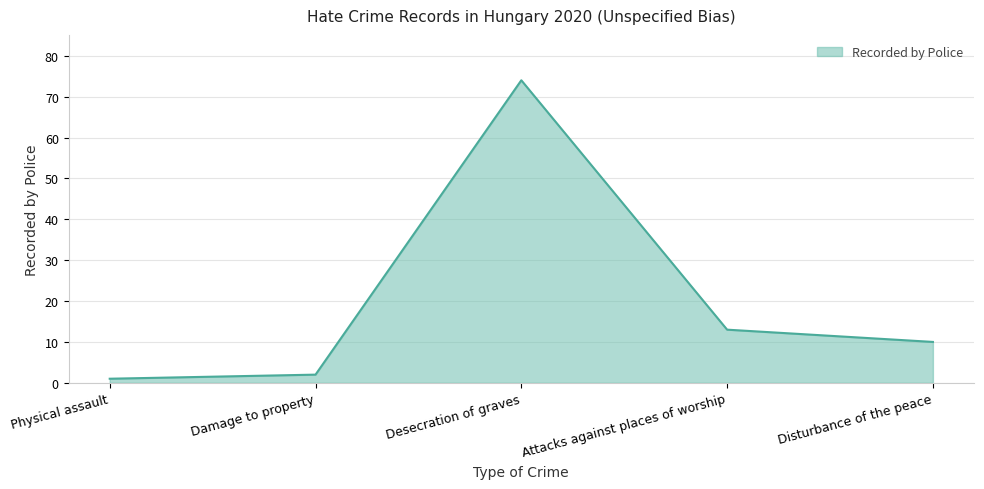

Between Attacks against places of worship and Damage to property, which is larger?

Attacks against places of worship